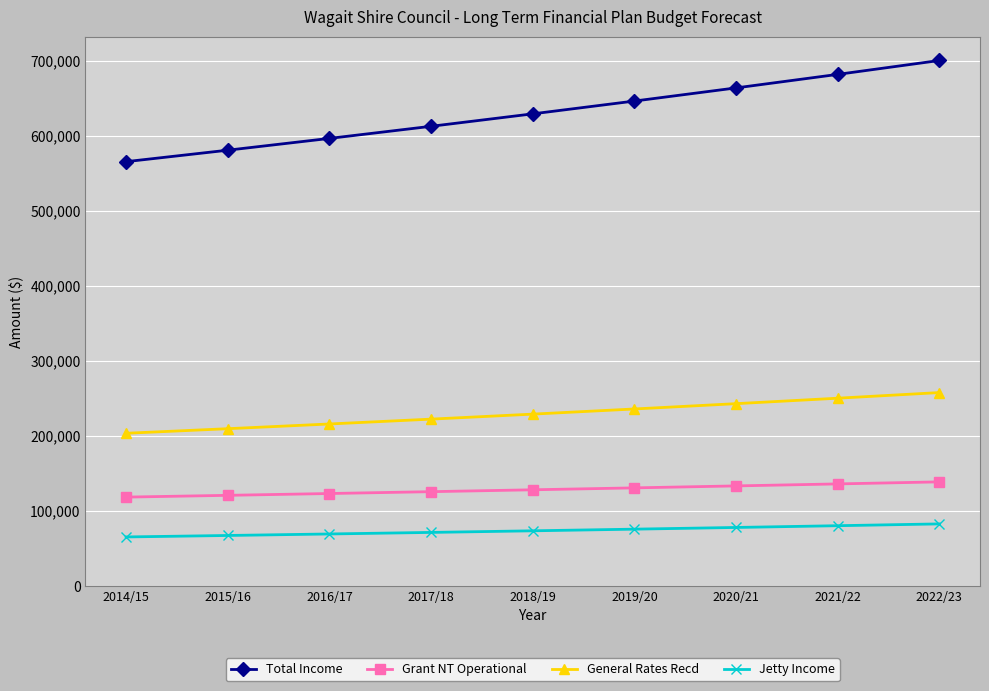

What is the total value across all series at 2020/21?

1117904.0